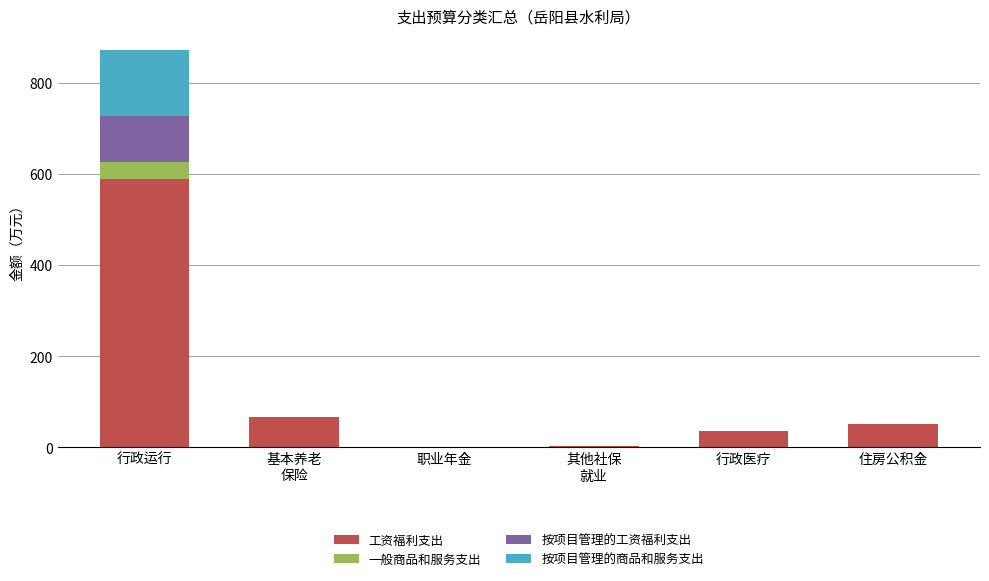

What is the approximate value of 工资福利支出 at 住房公积金?

50.5